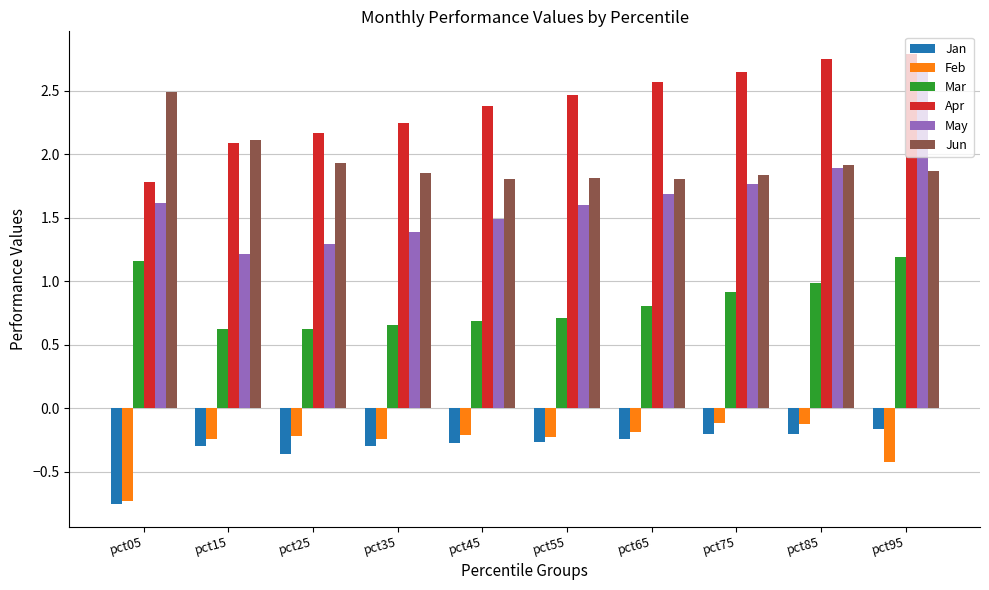

What is the sum of the Jan values at pct75 and pct15?

-0.5